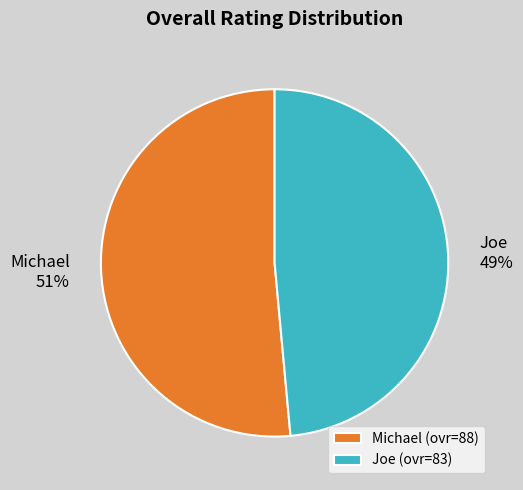

Does Joe account for over 50% of the chart?

No